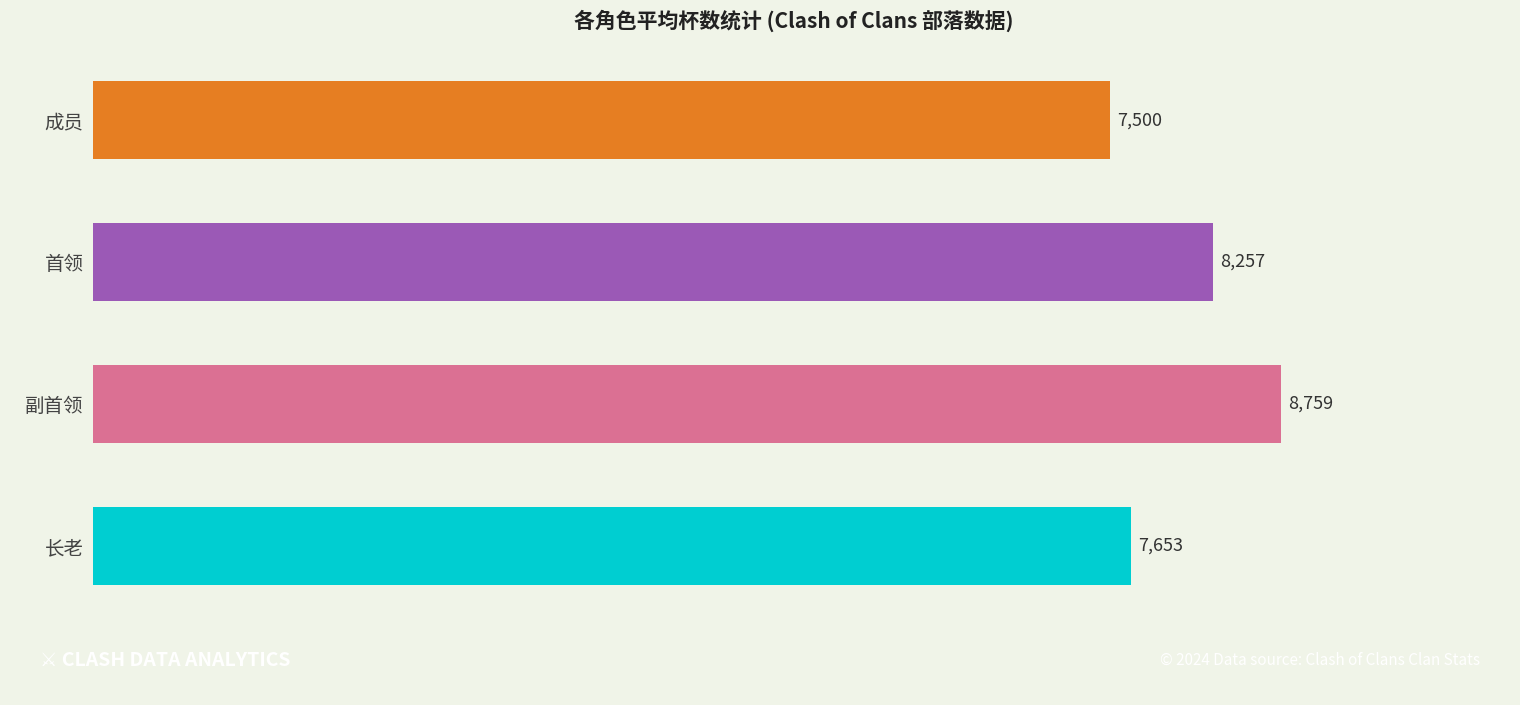

Rank the categories by value from highest to lowest.

副首领, 首领, 长老, 成员